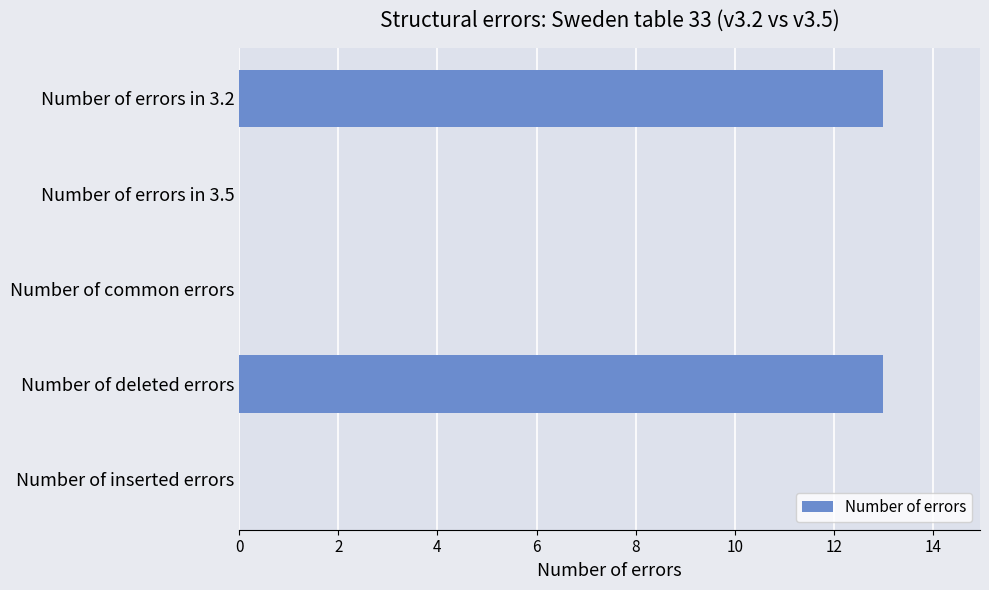

Count the number of categories in the chart.

5